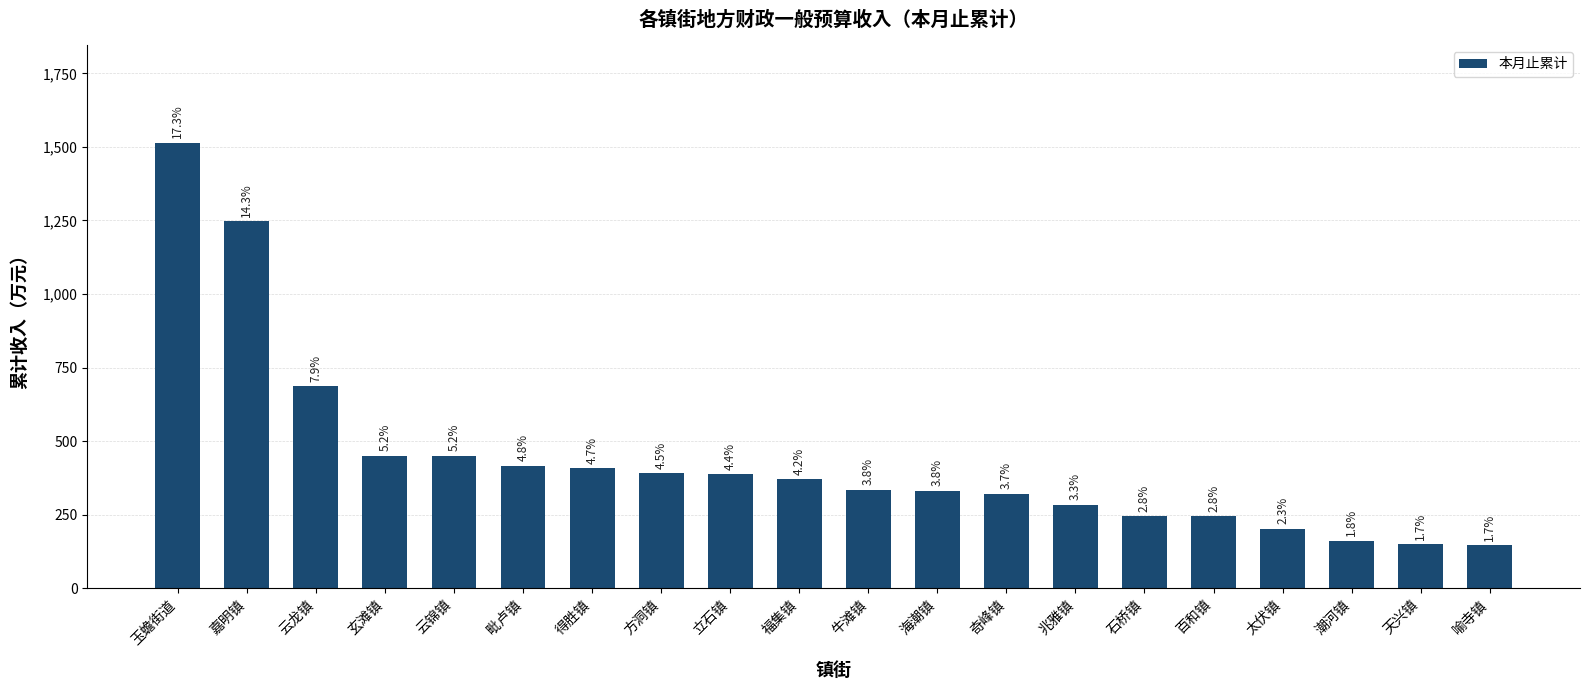

What is the label of the 19th bar from the left?

天兴镇